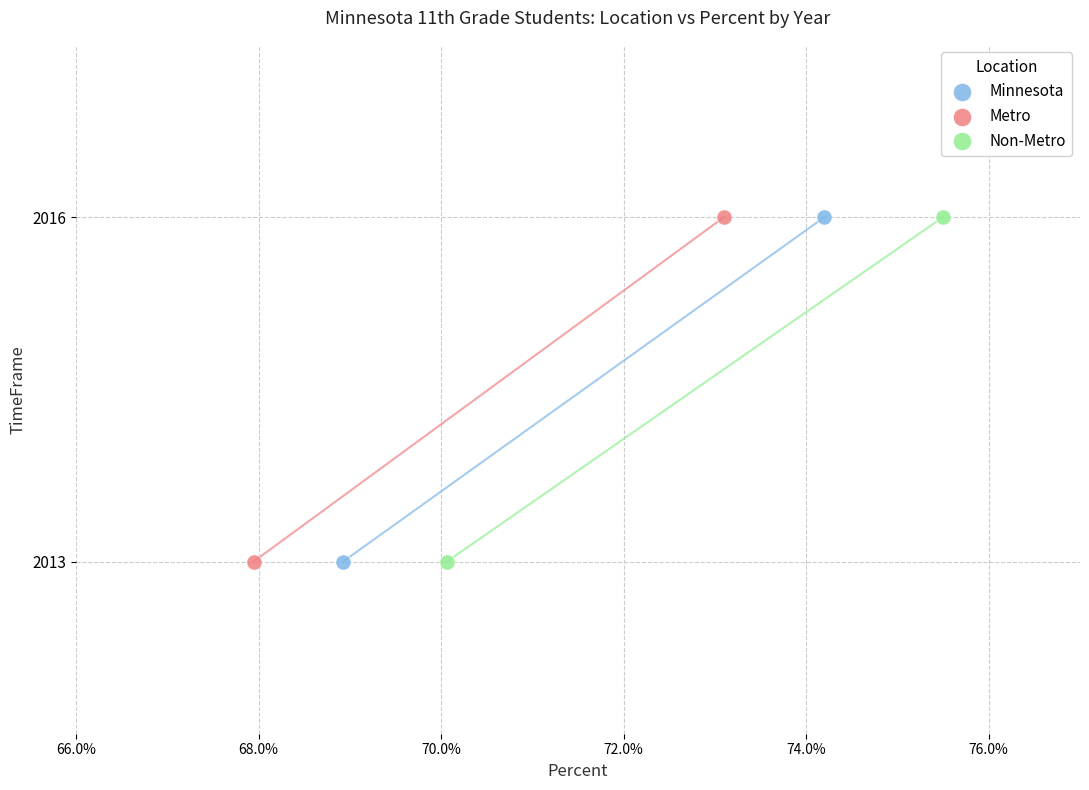

What are all the series names shown in the legend?

Minnesota, Metro, Non-Metro